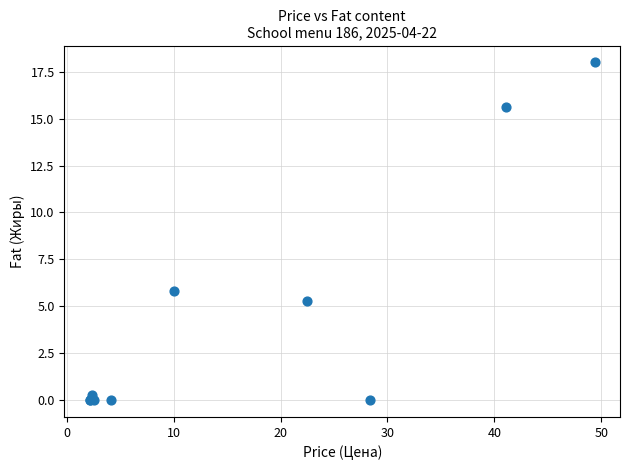

What Y value in the scatter plot is closest to 9?

5.8